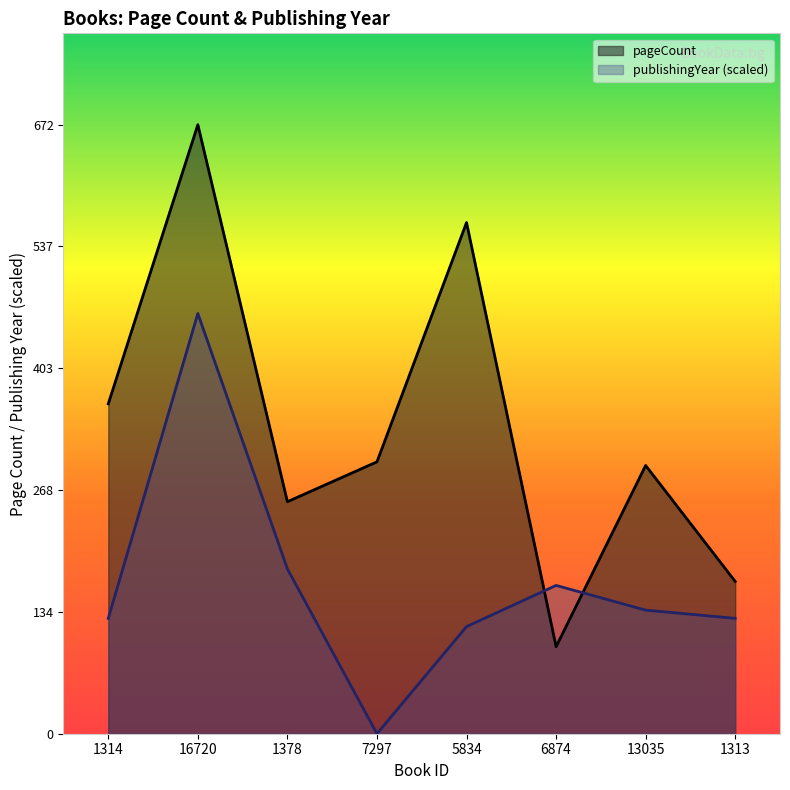

What is the label of the 8th point from the left?

1313